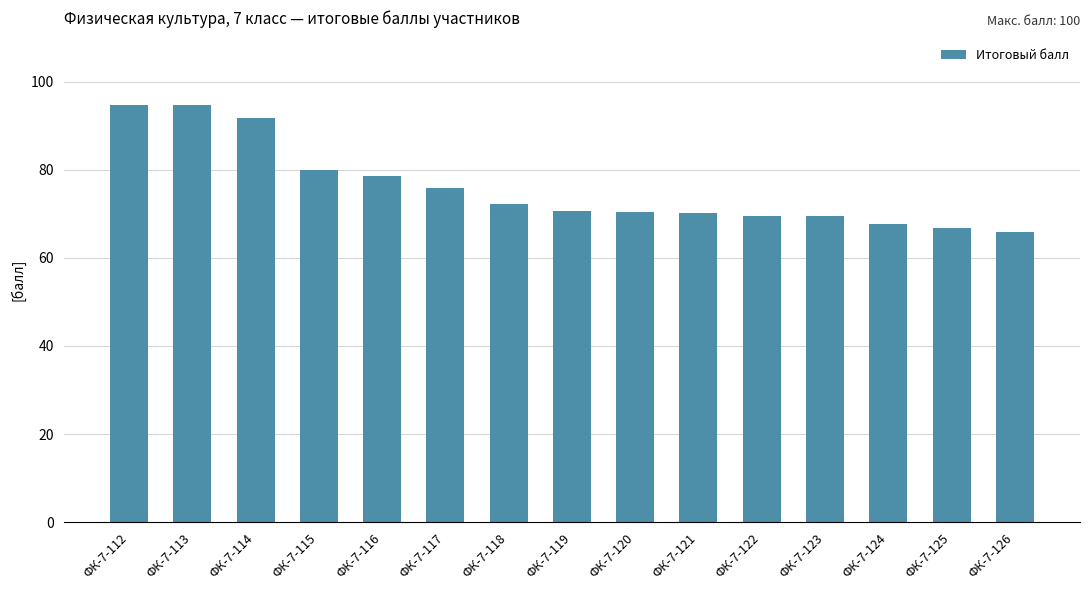

At which label does the data first exceed 70?

ФК-7-112